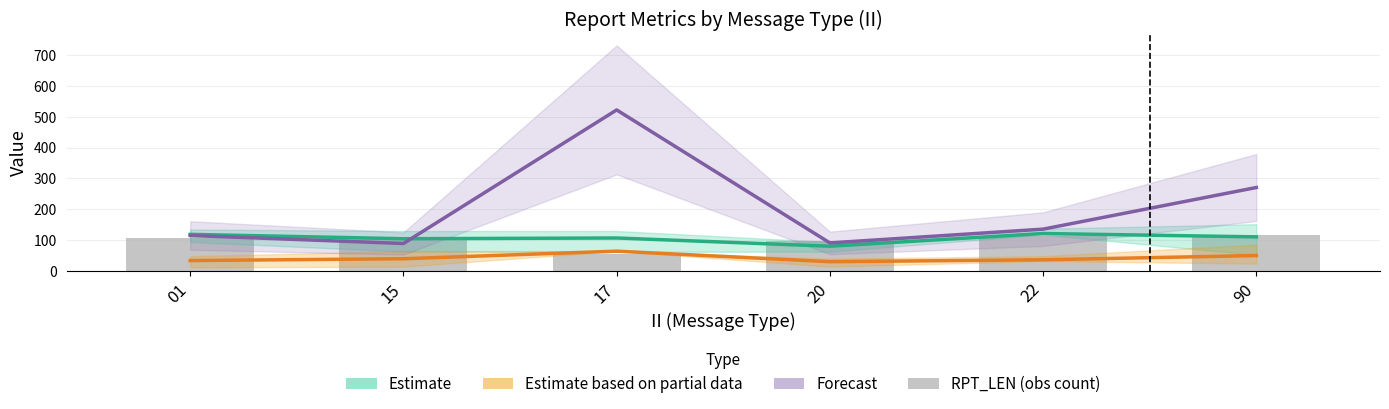

Where does the Estimate (LONG mean) series first go above 110?

01